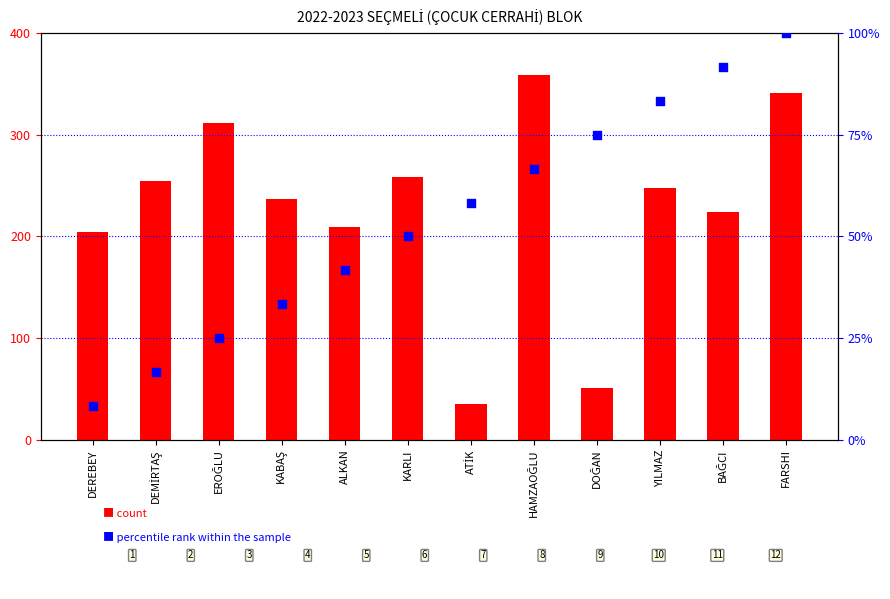

Which series contains the lowest Y value?

percentile rank within the sample